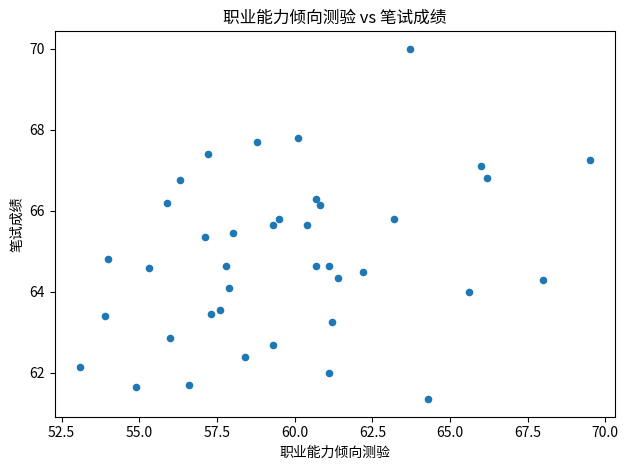

What is the range of X values (max minus min)?

16.4